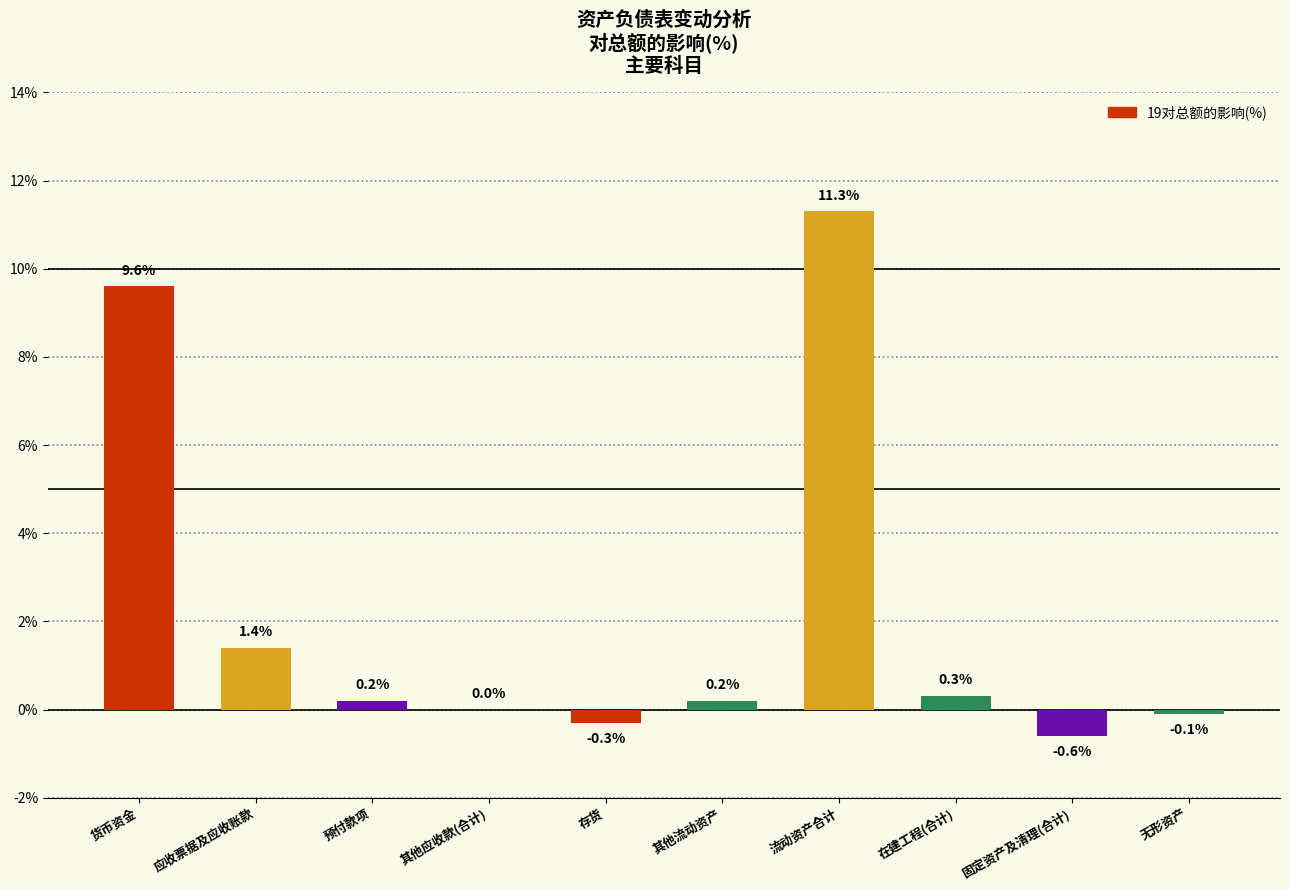

Read the value at 无形资产.

-0.1